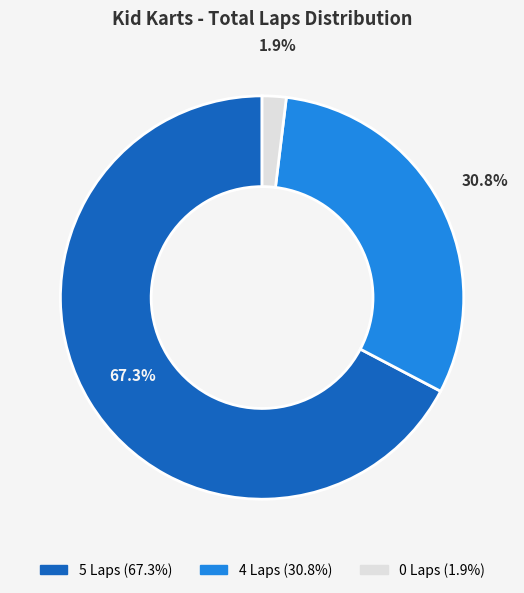

Does any single category account for the majority?

Yes